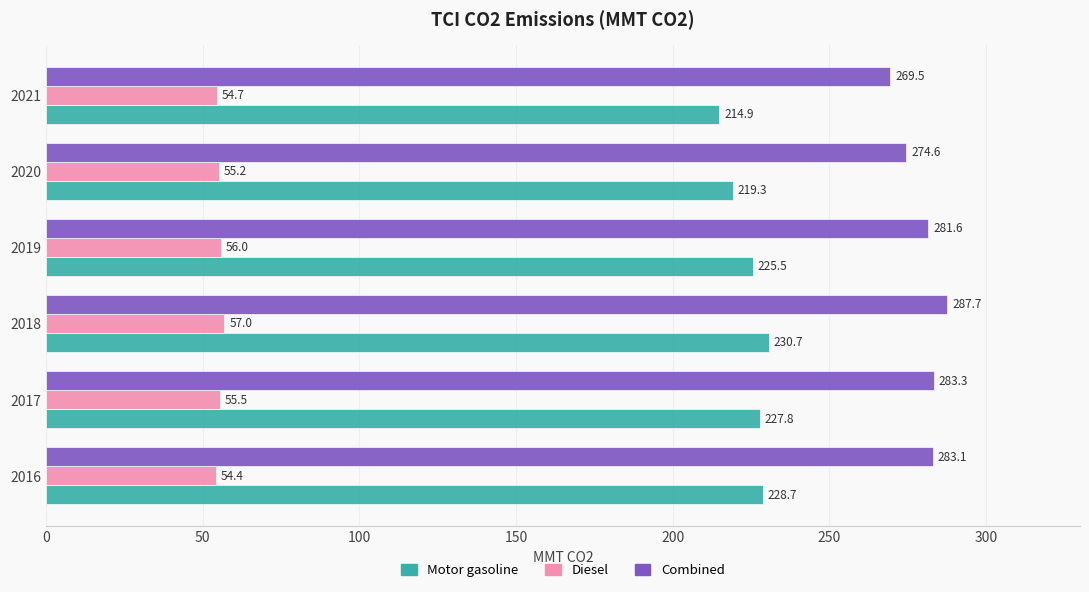

How many categories are shown in the chart?

6